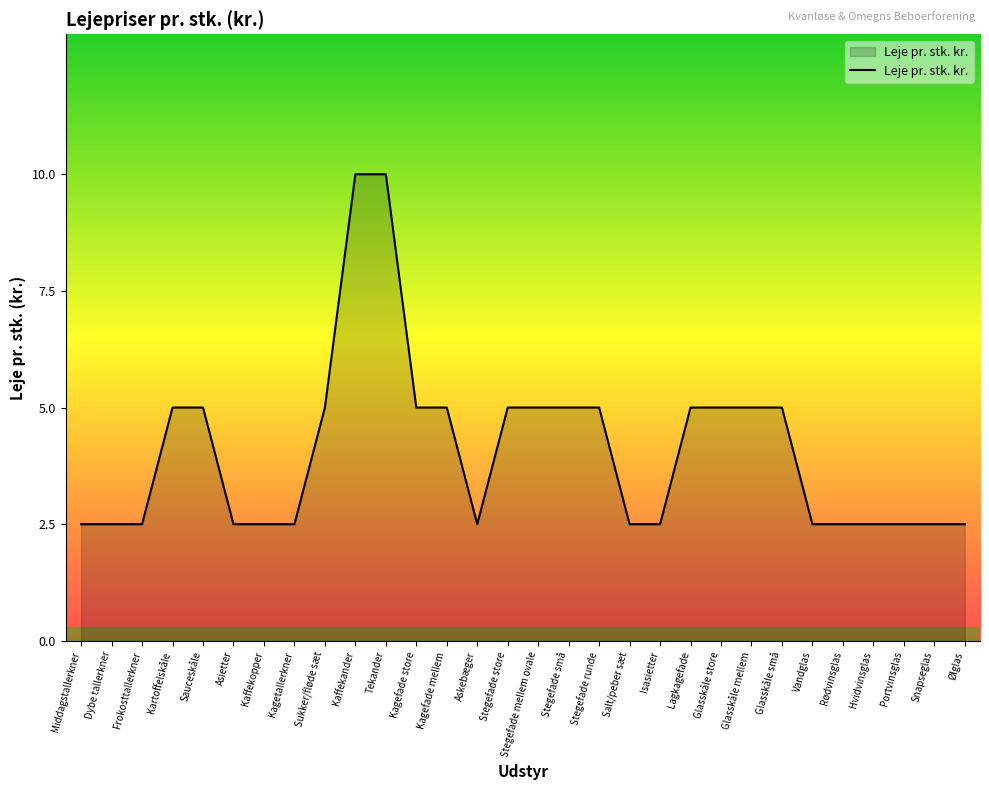

What is the ratio of the value at Rødvinsglas to the value at Portvinsglas?

1.0